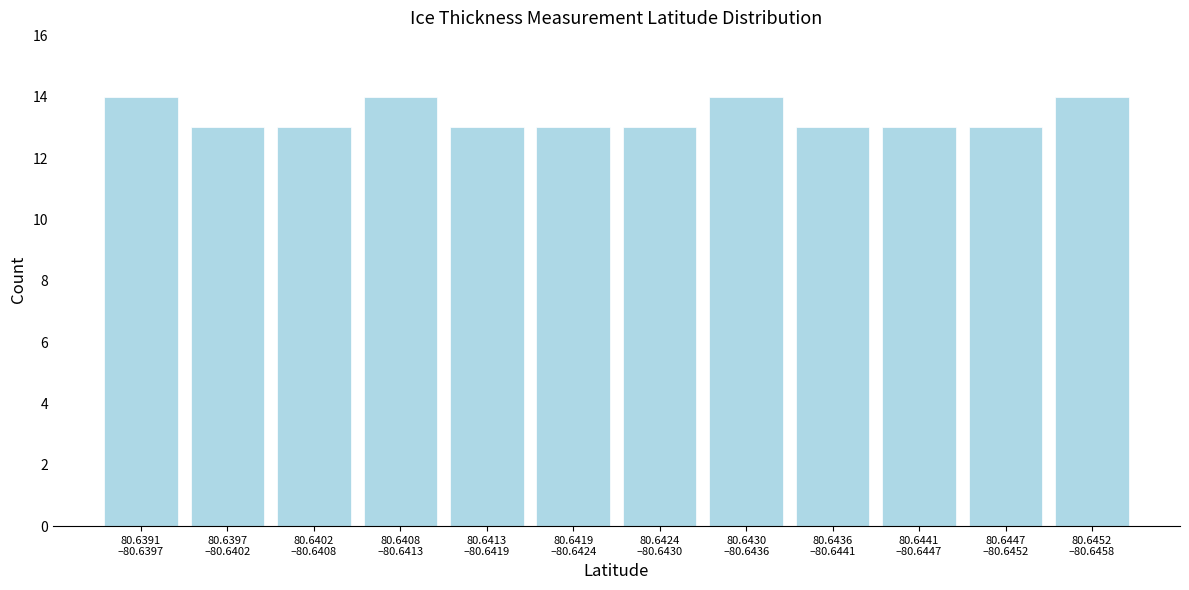

Reading right to left, list all the values displayed in this chart.

14	13	13	13	14	13	13	13	14	13	13	14